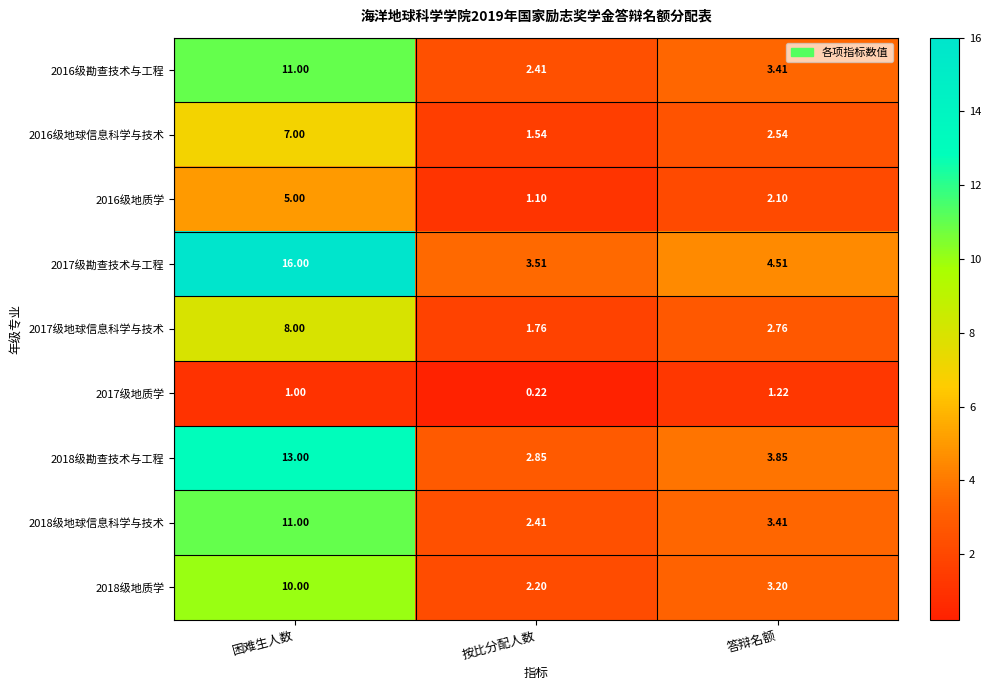

What is the total value across all series at 答辩名额?

27.0